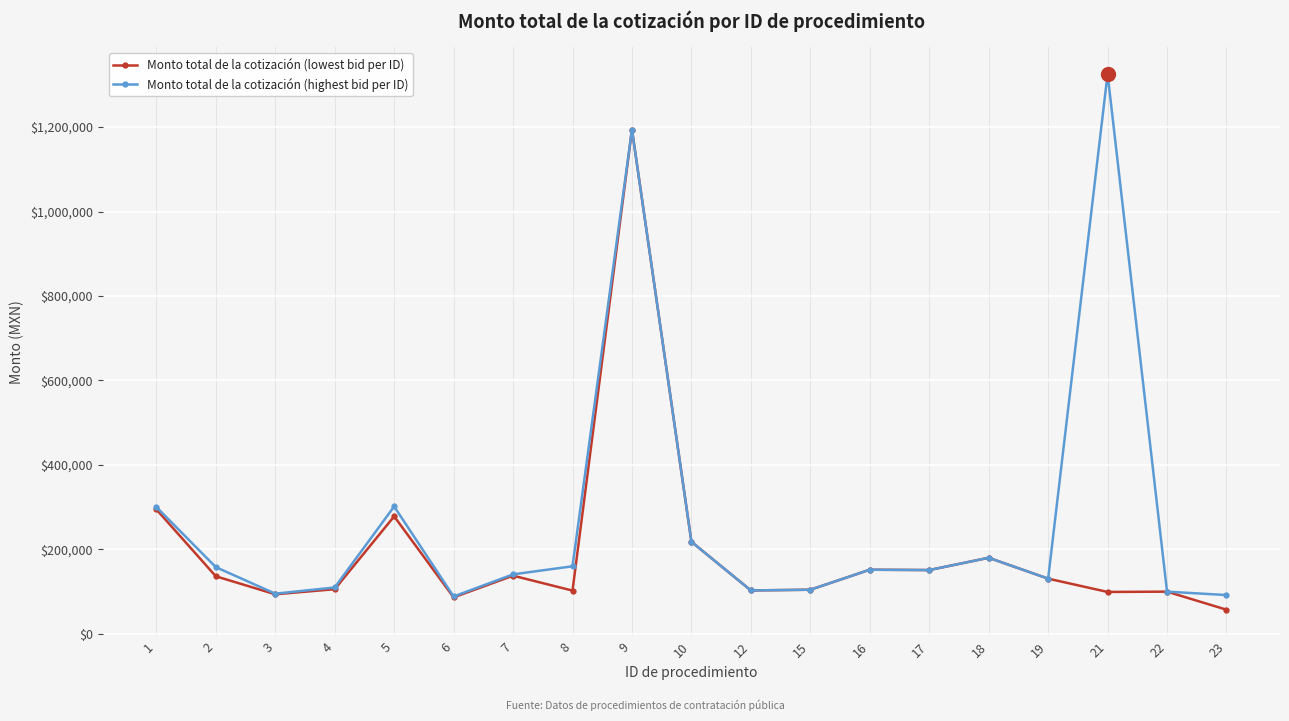

True or false: Monto total de la cotización (highest bid per ID) has more than 2 points higher than both neighbors.

True